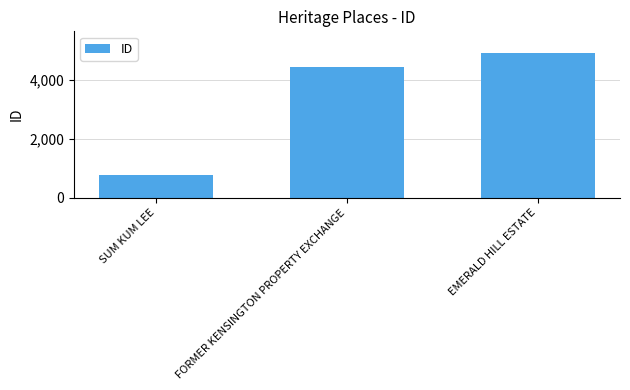

What is the average value?

3371